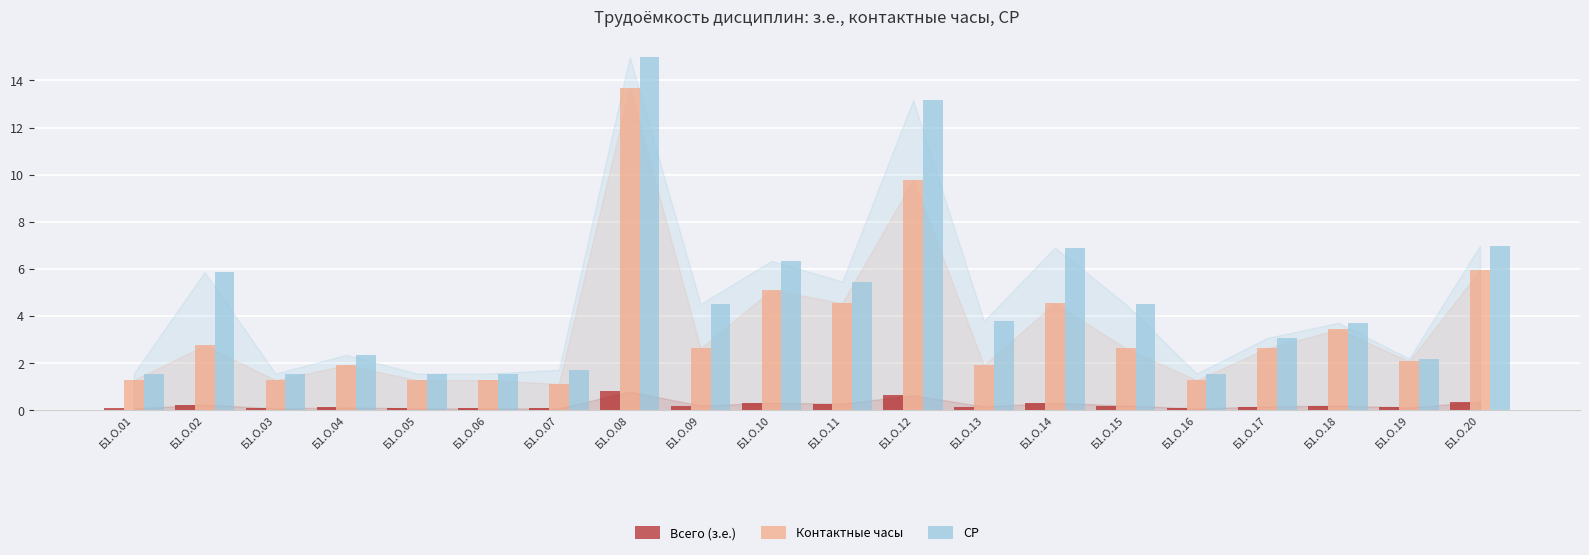

Which series has the largest total across all categories?

СР